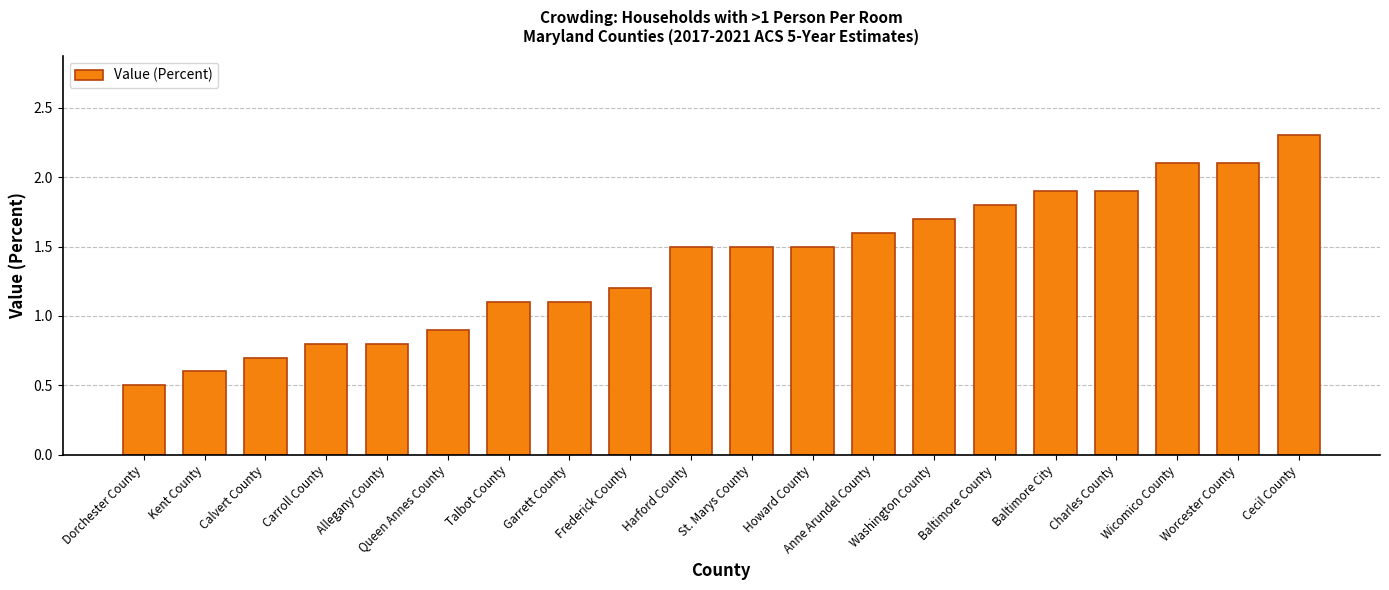

What position from the right is Harford County?

11